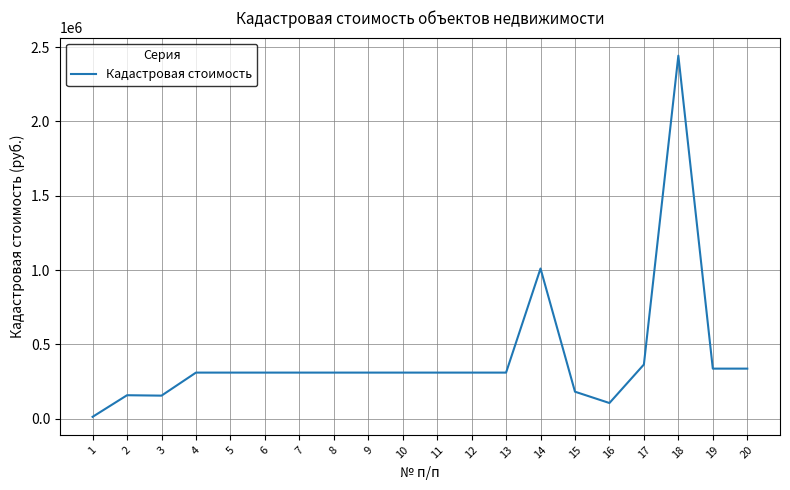

What value does the data have at 17?

364460.5